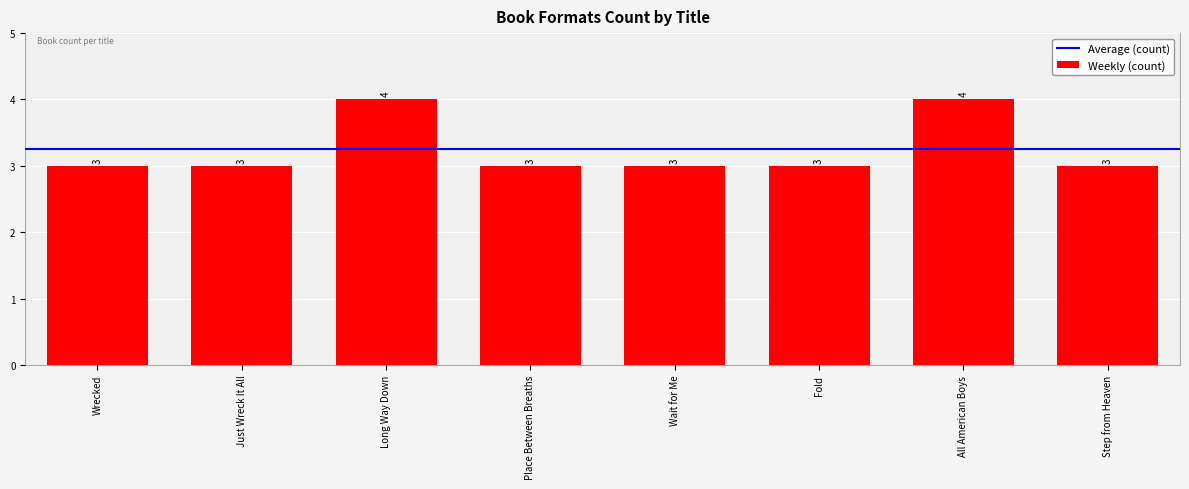

Approximately how many times larger is the value at Wrecked compared to Just Wreck It All?

1.0